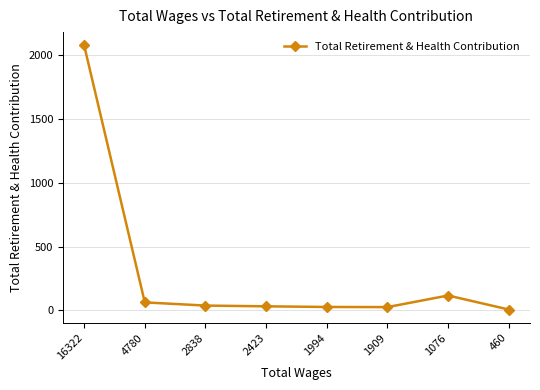

Which label corresponds to the largest value in the chart?

16322